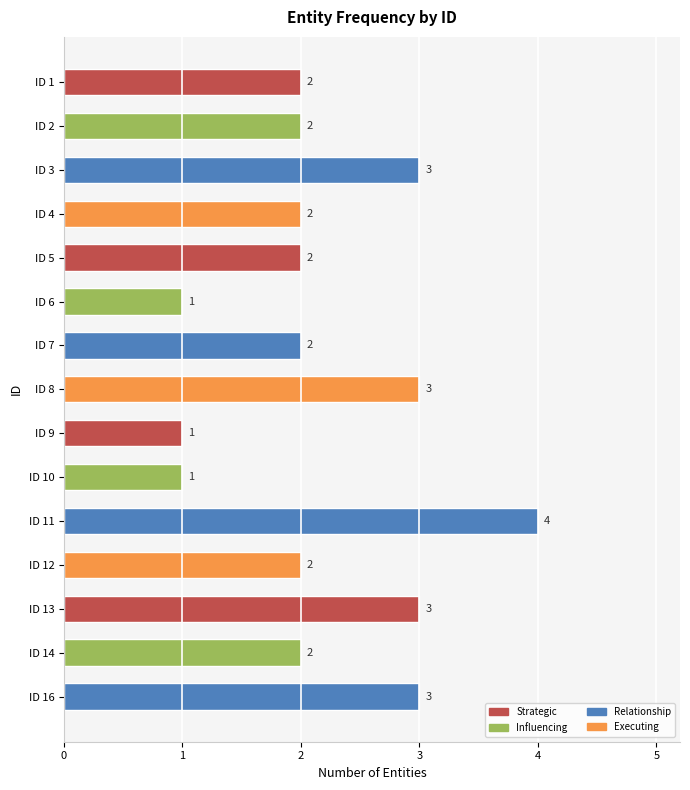

What is the smallest value displayed?

1